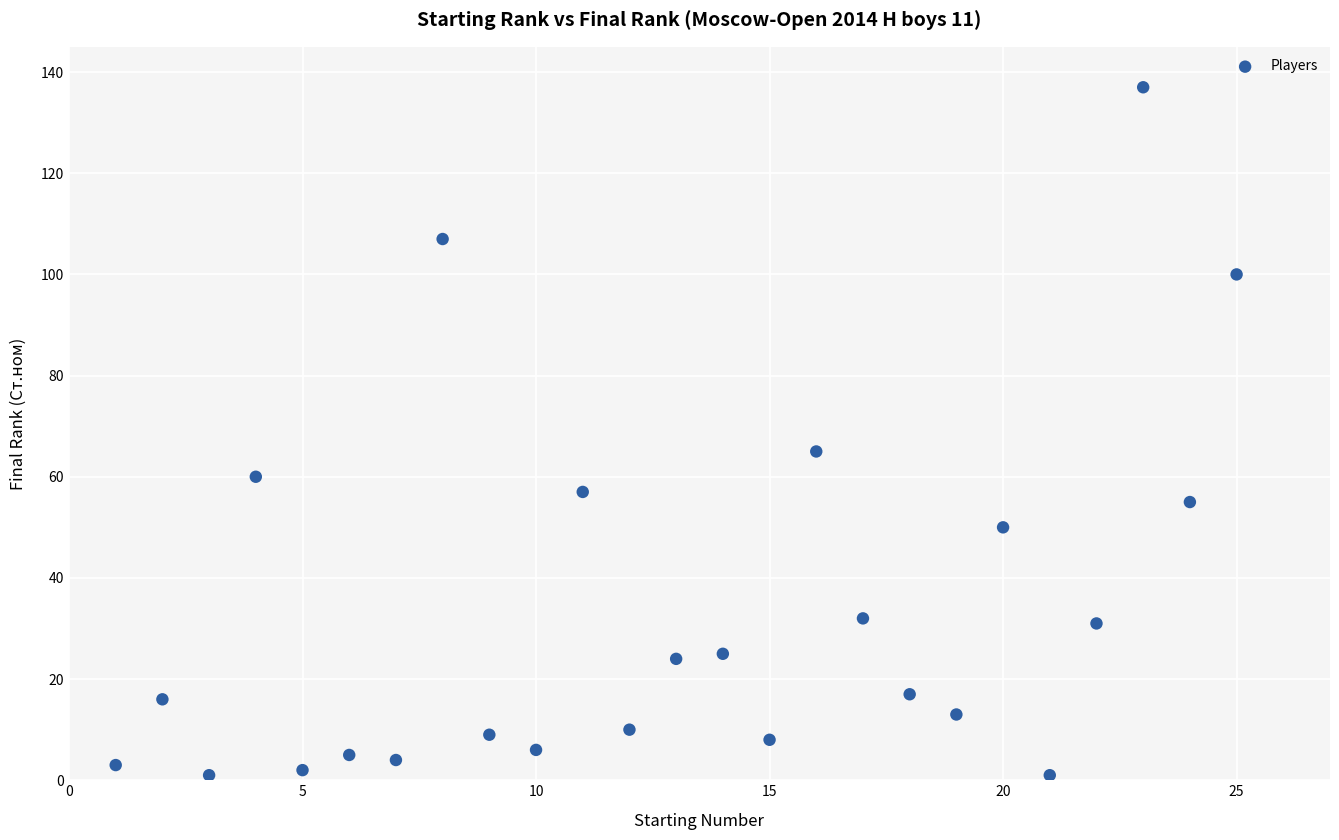

What is the range of Y values (max minus min)?

136